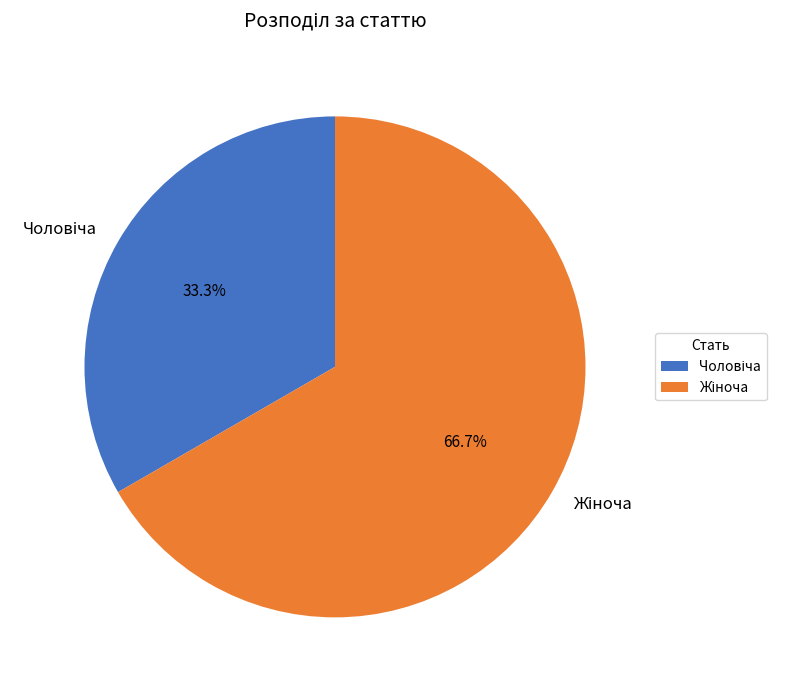

Is there any slice that represents more than half of the pie?

Yes